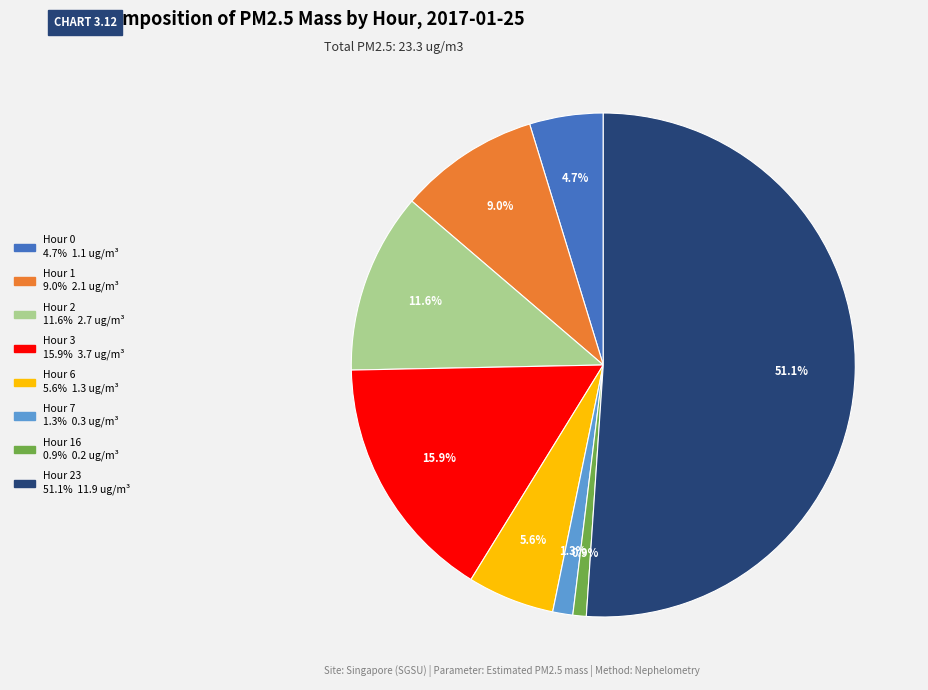

Is there a majority slice in this chart?

Yes